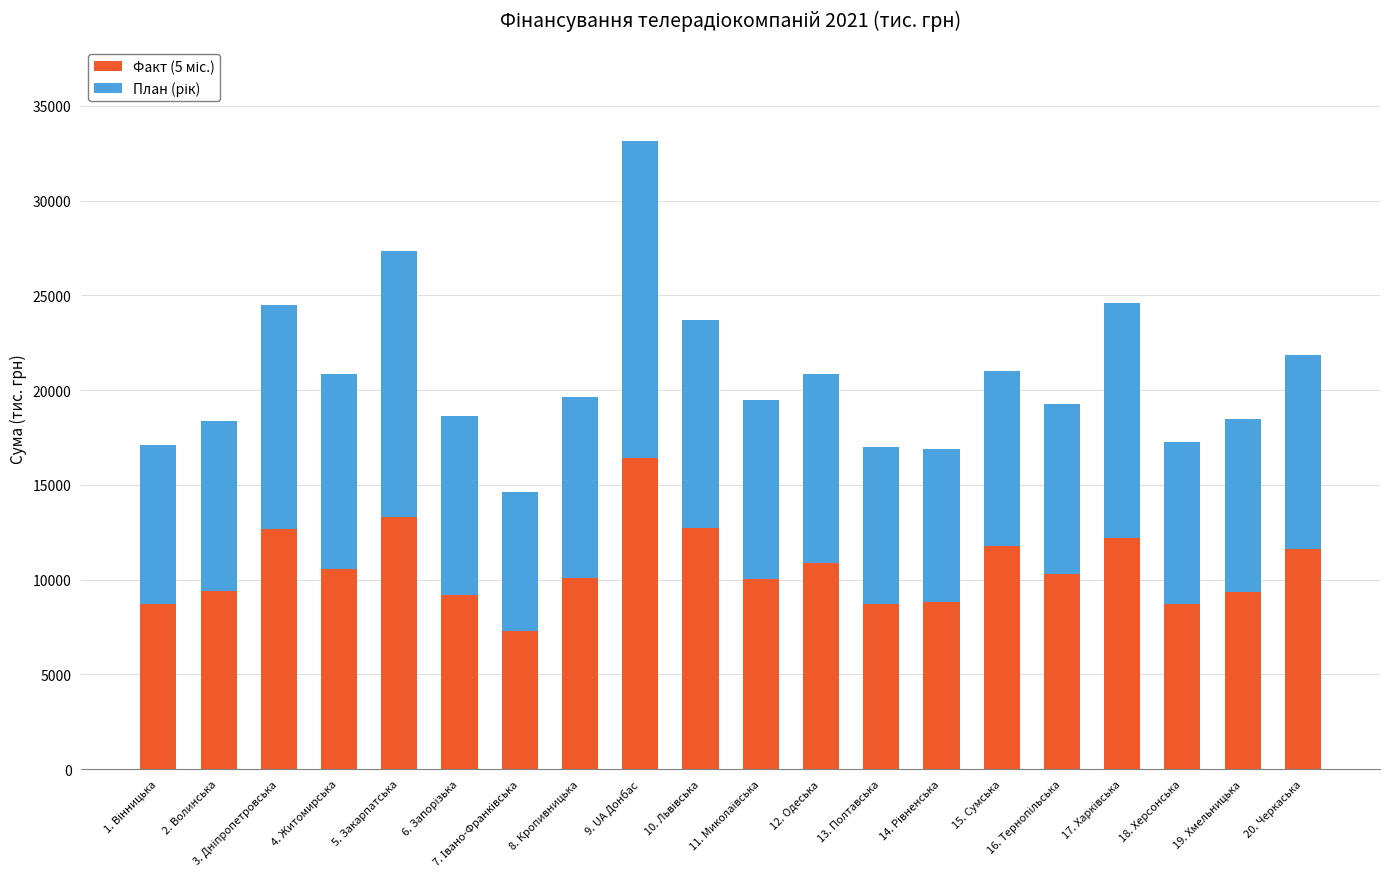

At 20. Черкаська, list the series in order from largest to smallest.

Факт (5 міс.), План (рік)